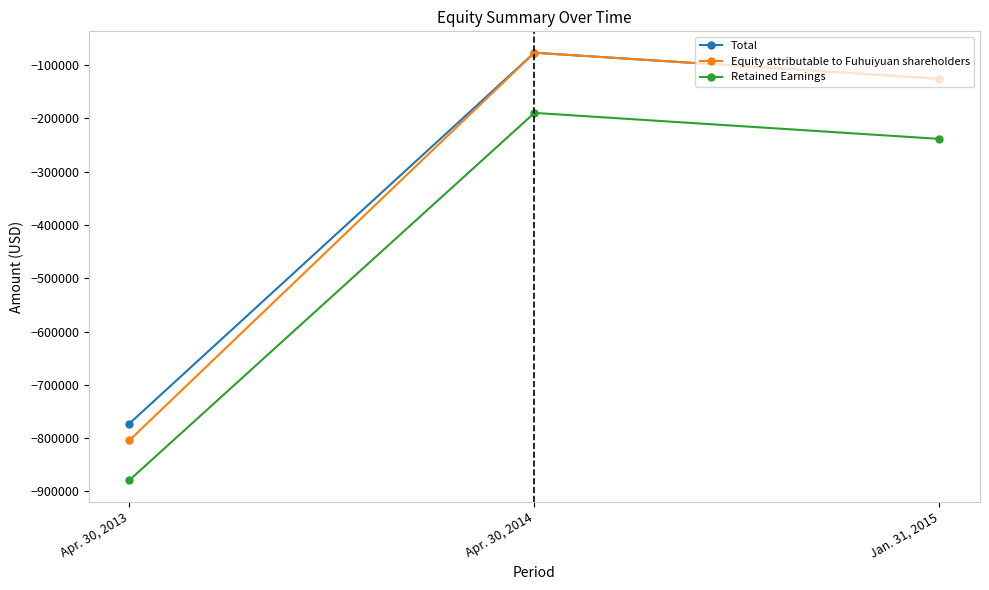

Rank the categories by Retained Earnings value from highest to lowest.

Apr. 30, 2014, Jan. 31, 2015, Apr. 30, 2013